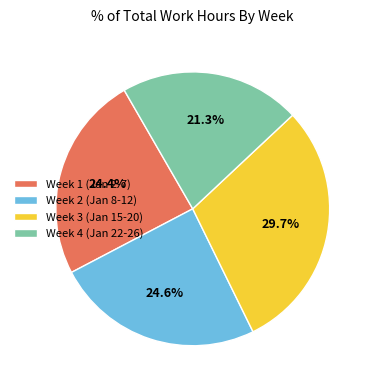

How many segments does this pie chart have?

4